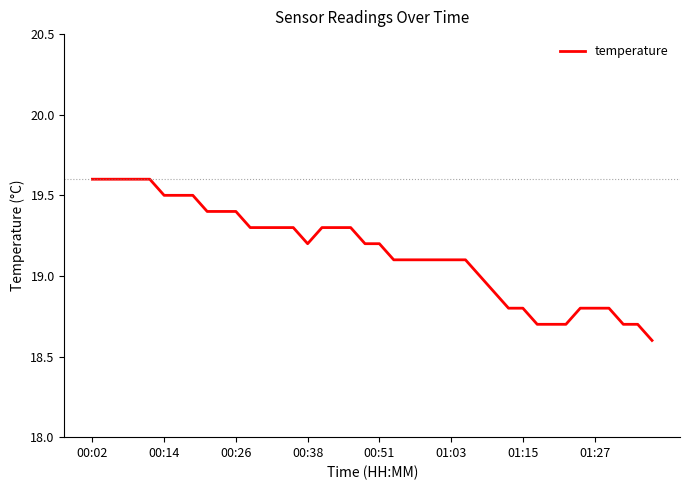

Does the chart display data point markers on the line(s)?

No